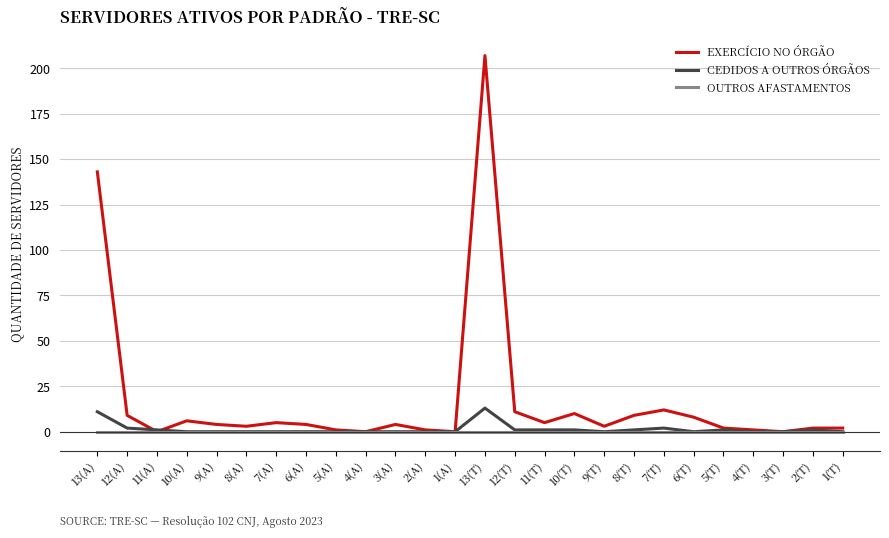

True or false: CEDIDOS A OUTROS ÓRGÃOS has a value of -7 at 3(T).

False